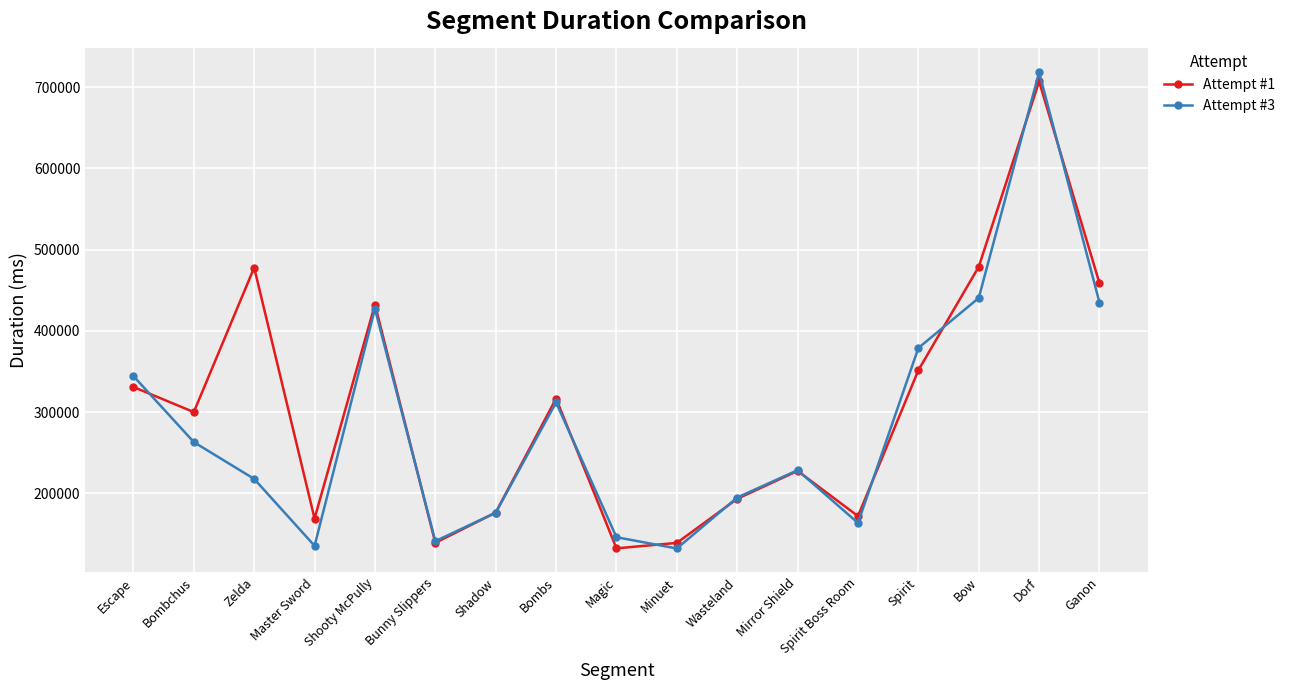

The Attempt #3 series shows 263004 at Bombchus. True or false?

True